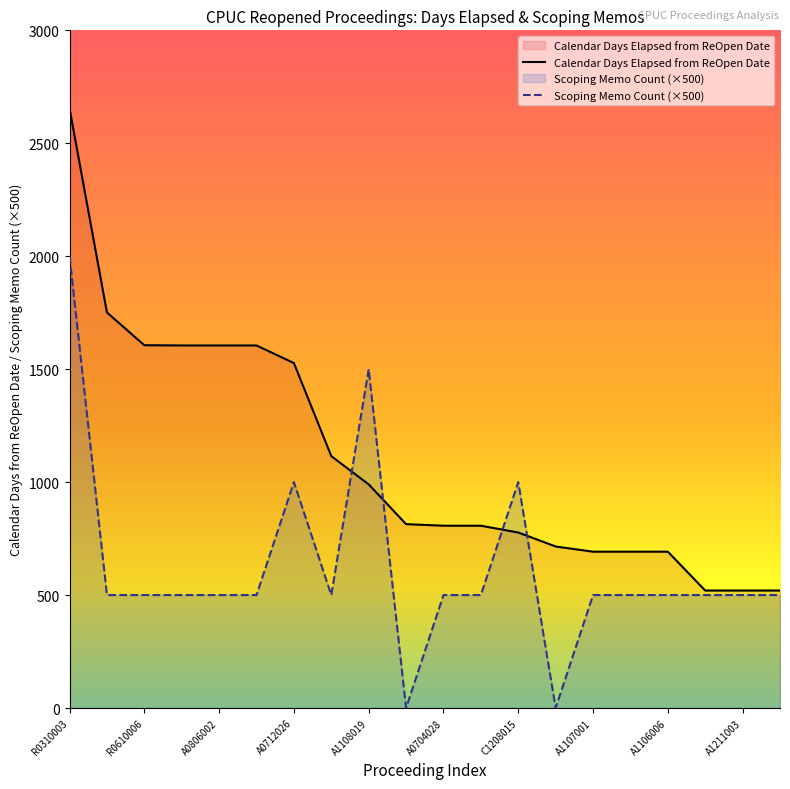

Which category has the highest value across all series?

R0310003